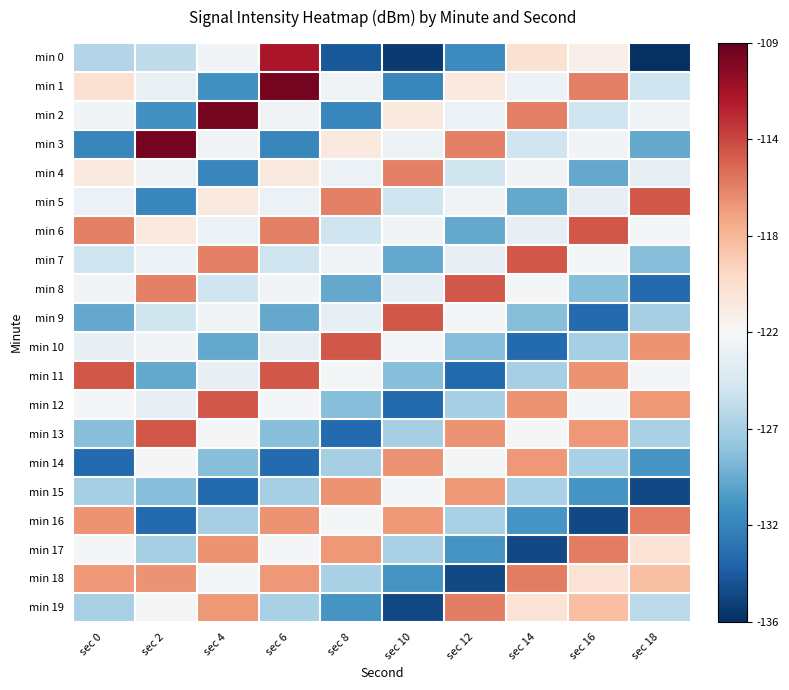

At sec 8, list the series in order from largest to smallest.

min 10, min 5, min 15, min 17, min 3, min 11, min 16, min 7, min 1, min 4, min 9, min 6, min 18, min 14, min 12, min 8, min 19, min 2, min 13, min 0